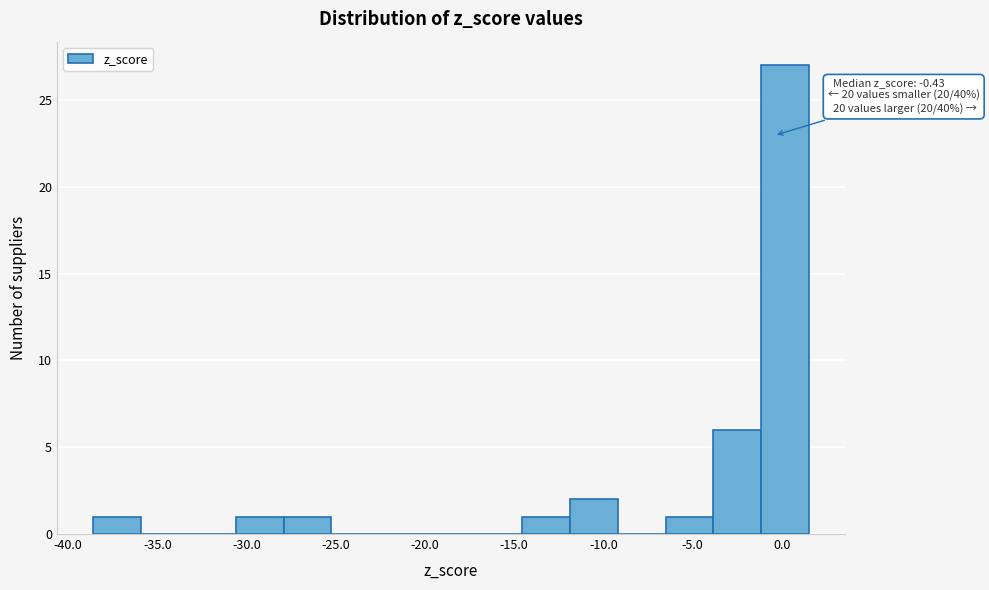

Over which range of the x-axis is the bar tallest?

-1.0 to 1.5